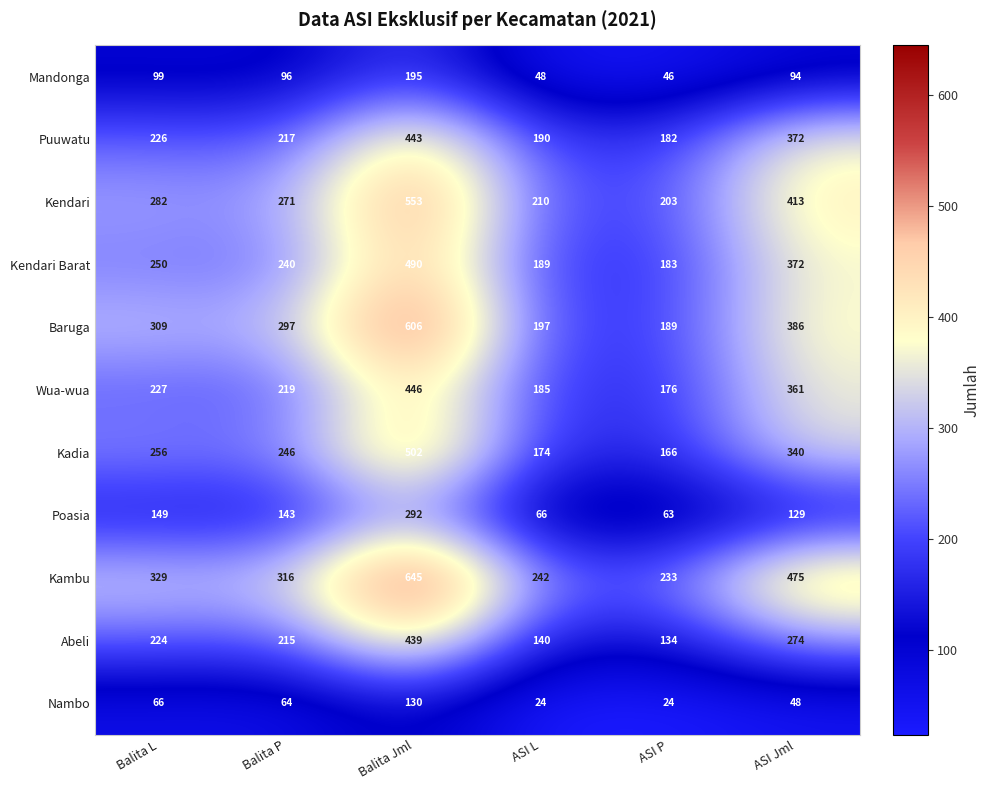

Which series changed the most between Balita L and Balita Jml?

Kambu